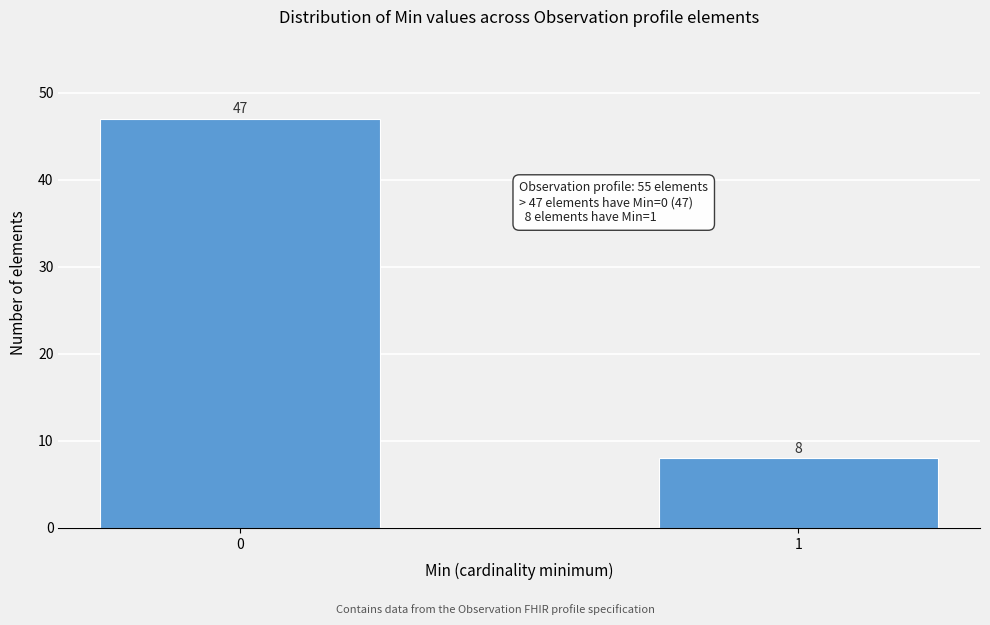

Reading left to right, what are all the values shown in this chart?

47	8